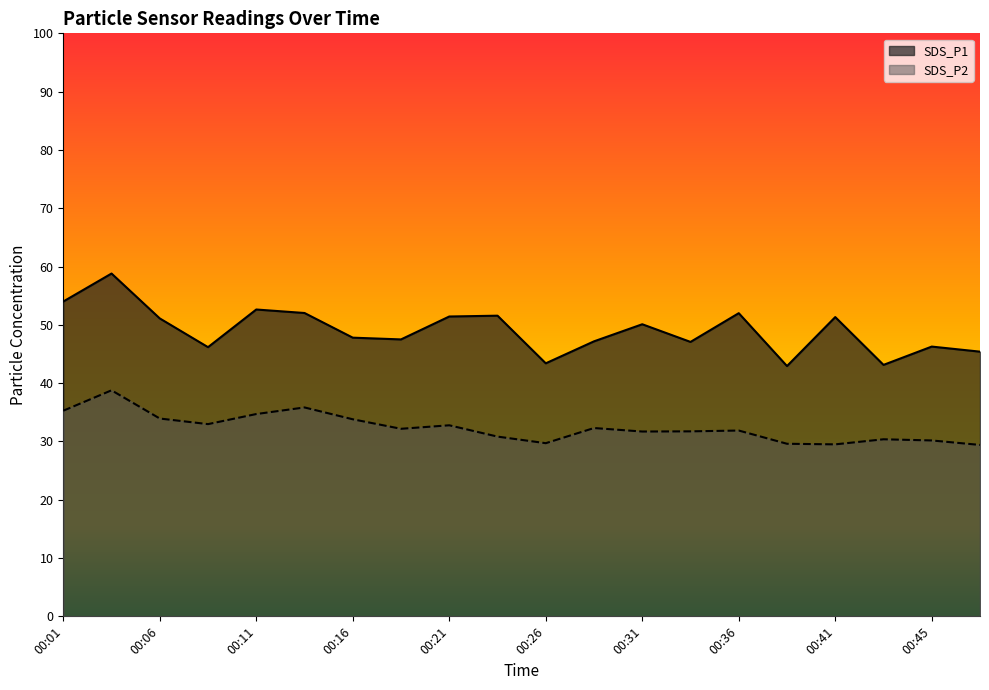

Rank the series by their maximum value, from highest to lowest.

SDS_P1, SDS_P2